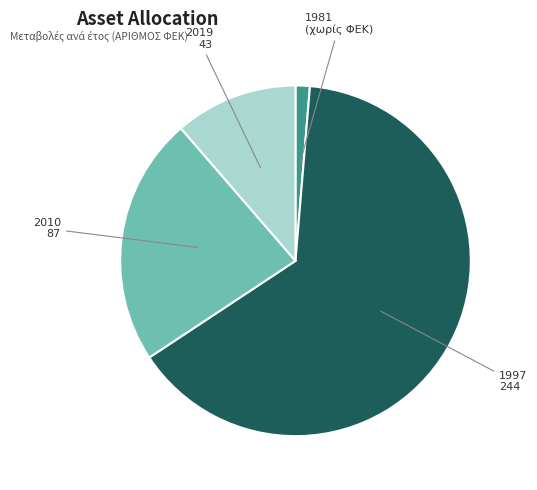

Count the number of slices in the pie.

4